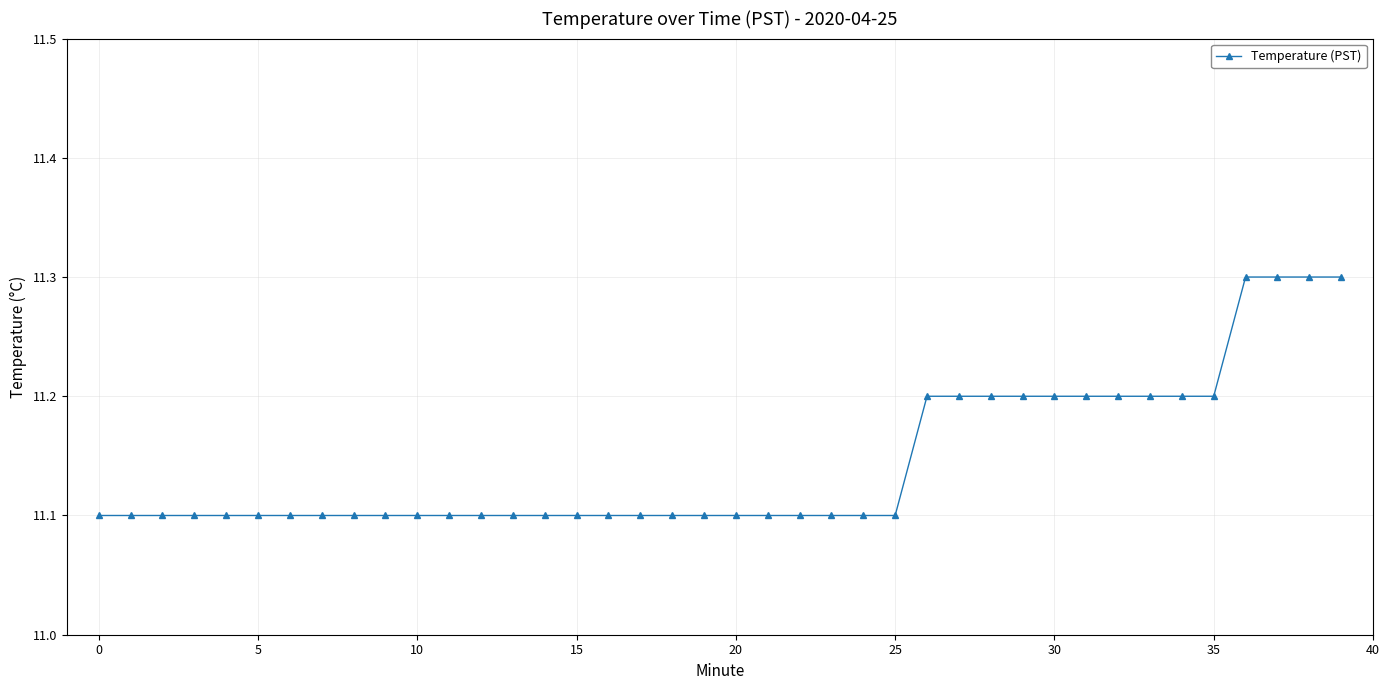

Reading left to right, what are all the values shown in this chart?

11.1	11.1	11.1	11.1	11.1	11.1	11.1	11.1	11.1	11.1	11.1	11.1	11.1	11.1	11.1	11.1	11.1	11.1	11.1	11.1	11.1	11.1	11.1	11.1	11.1	11.1	11.2	11.2	11.2	11.2	11.2	11.2	11.2	11.2	11.2	11.2	11.3	11.3	11.3	11.3